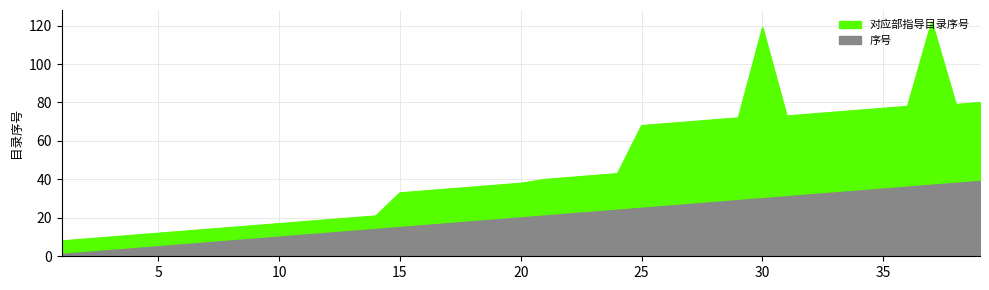

Reading left to right, extract all data points from this chart.

对应部指导目录序号: 8	9	10	11	12	13	14	15	16	17	18	19	20	21	33	34	35	36	37	38	40	41	42	43	68	69	70	71	72	119	73	74	75	76	77	78	122	79	80
序号: 1	2	3	4	5	6	7	8	9	10	11	12	13	14	15	16	17	18	19	20	21	22	23	24	25	26	27	28	29	30	31	32	33	34	35	36	37	38	39